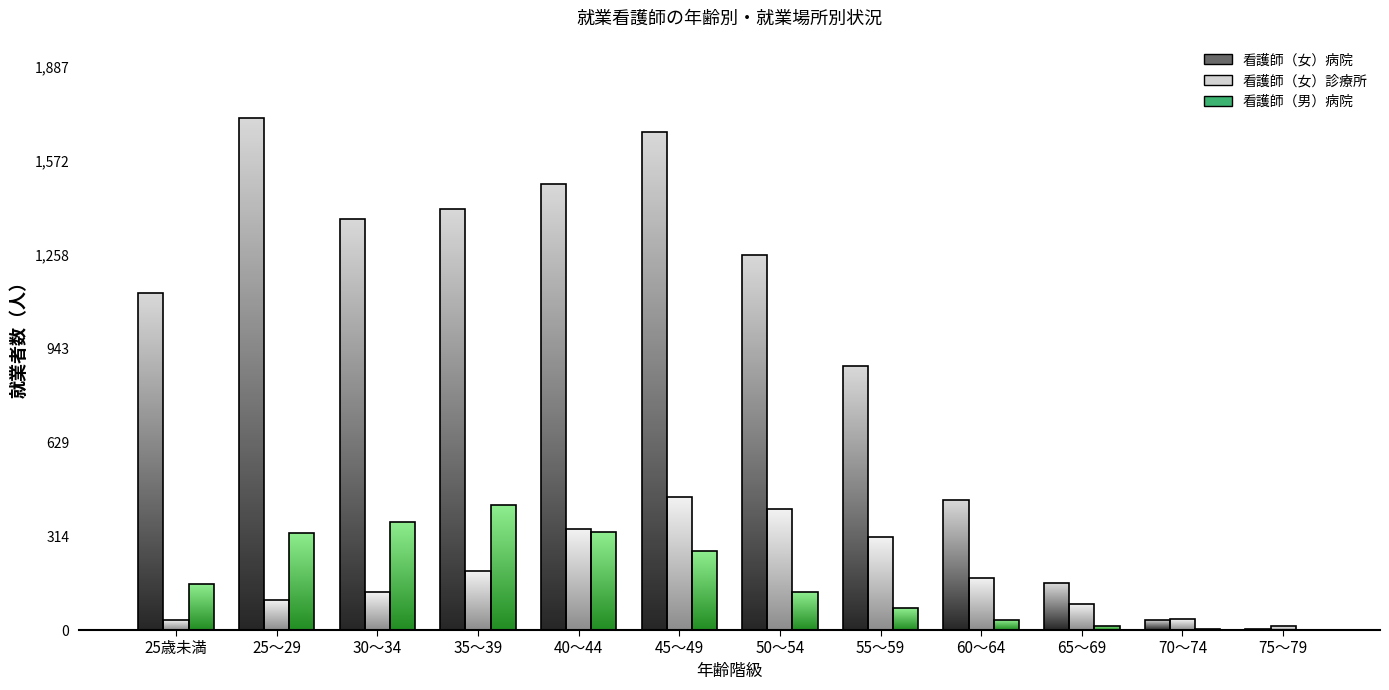

At which label does 看護師（女）_病院 first exceed 1257?

25～29